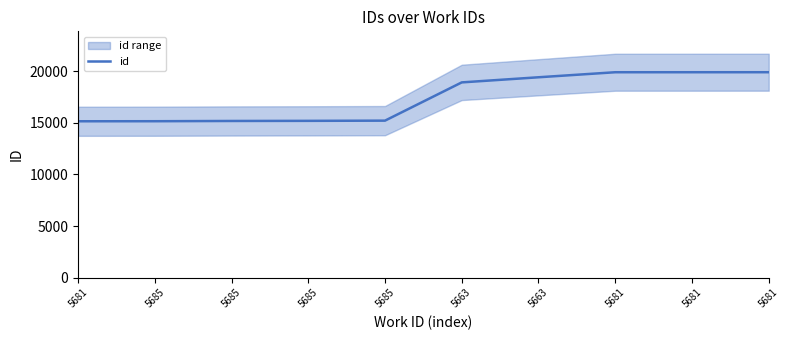

The value at 5685 is 15216. True or false?

True